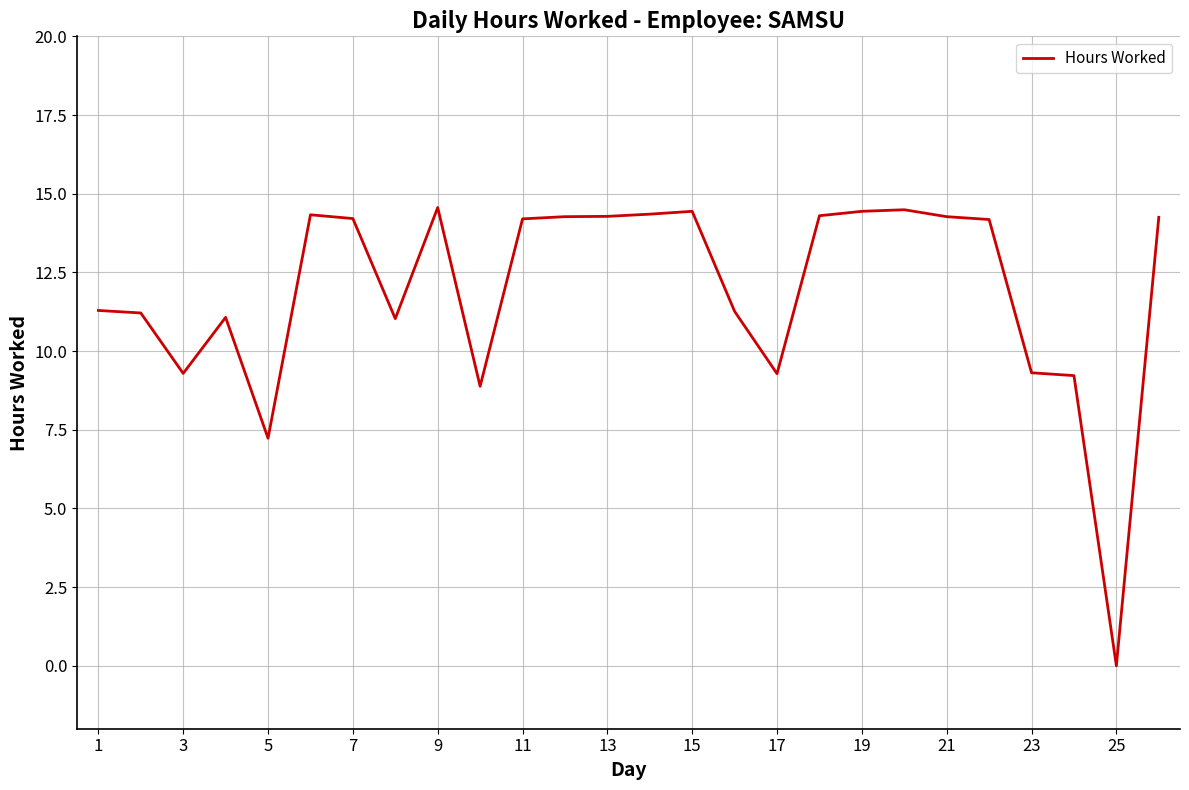

How many lines are shown in the chart?

1